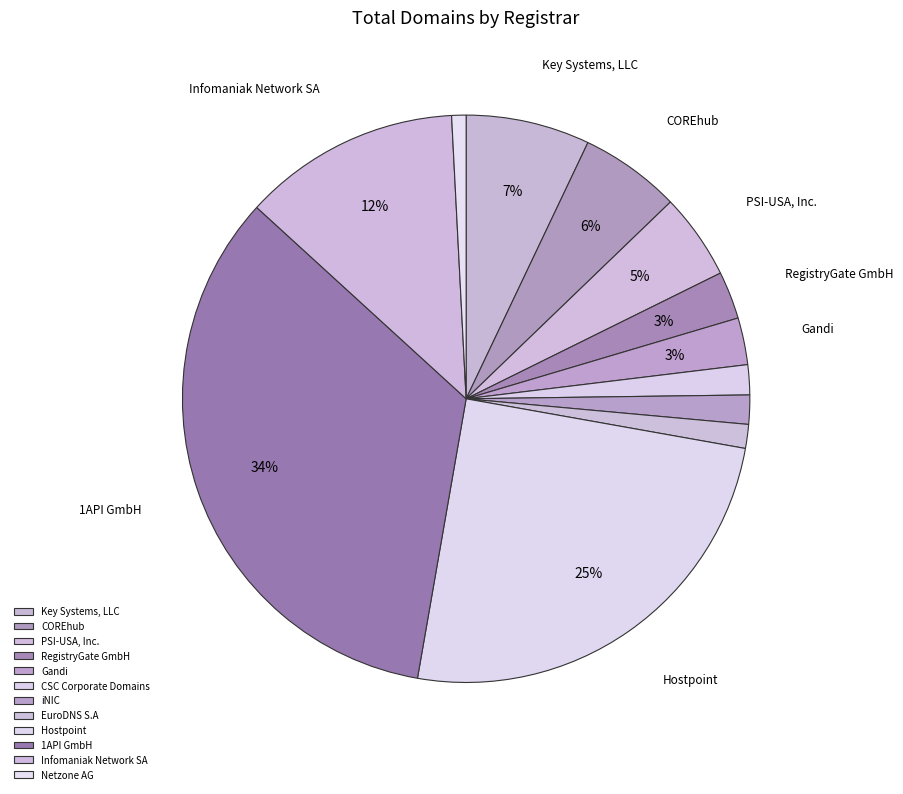

What is the ratio of the value at Infomaniak Network SA to the value at Key Systems, LLC?

1.8